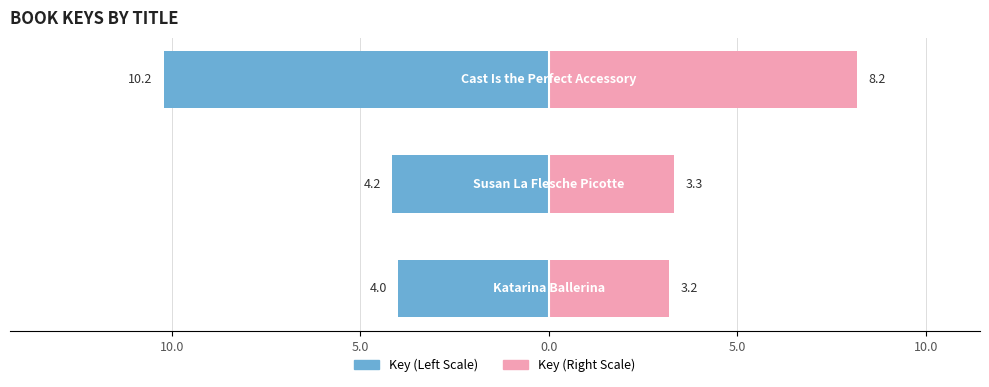

The Key (Right) series shows 5.0 at 5.0. True or false?

False